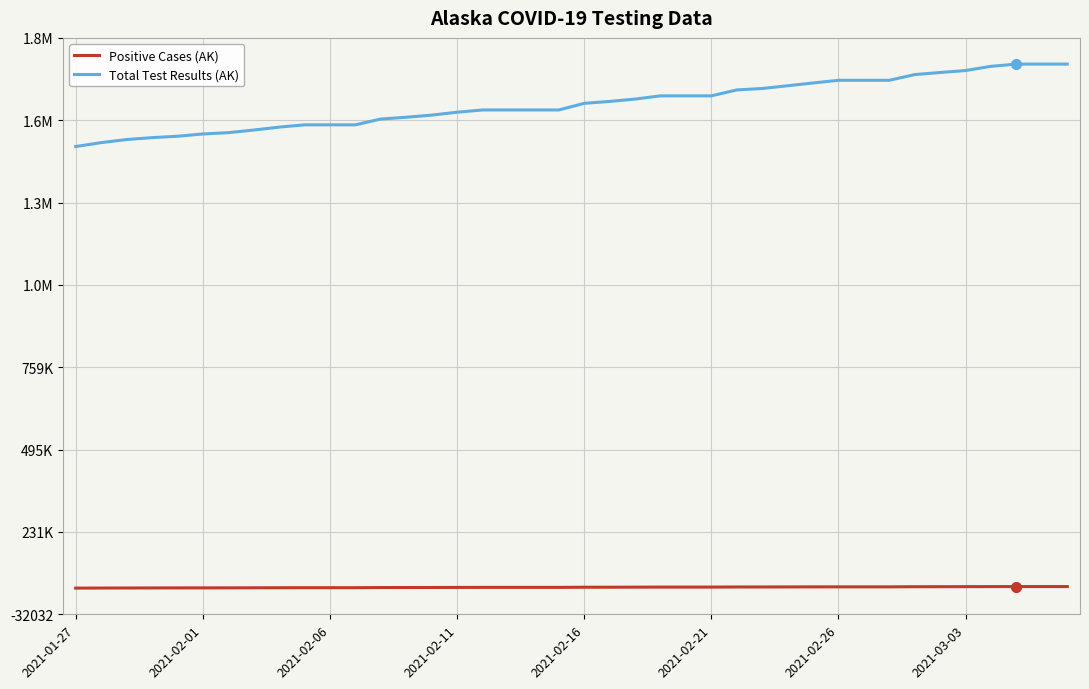

Does the chart have visible grid lines?

Yes